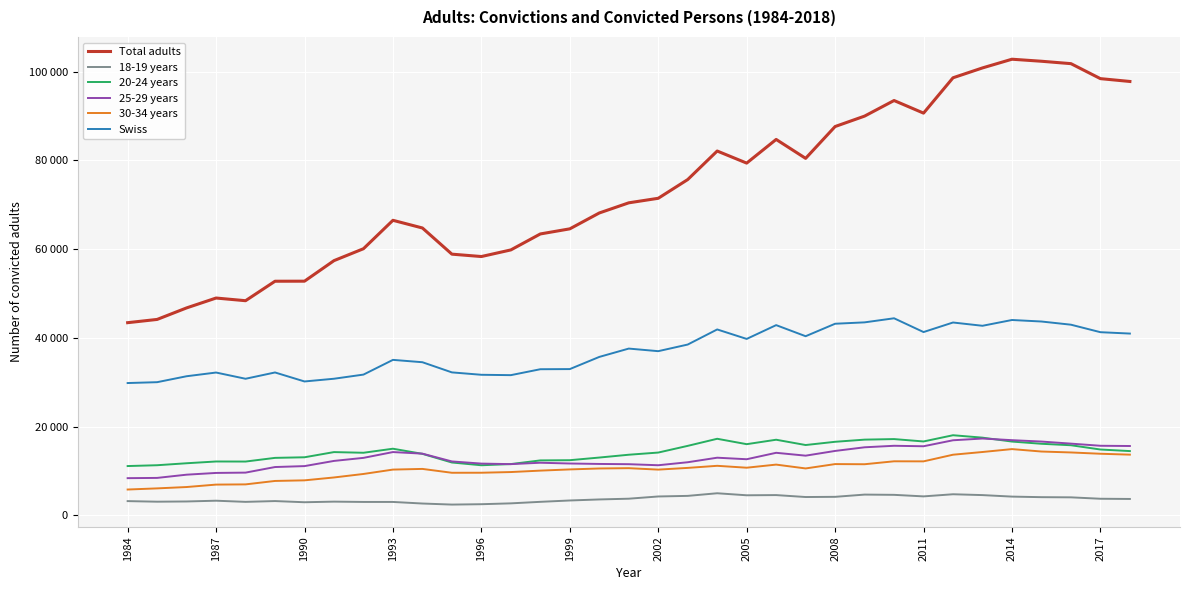

What are all the series names shown in the legend?

Total adults, 18-19 years, 20-24 years, 25-29 years, 30-34 years, Swiss